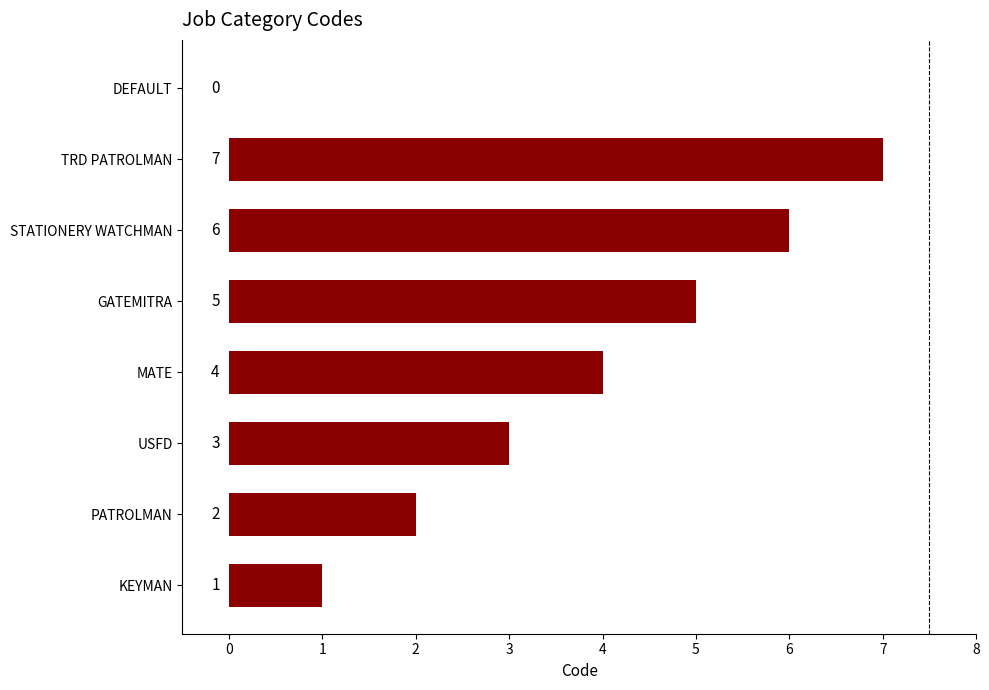

The value at USFD is 2. True or false?

False